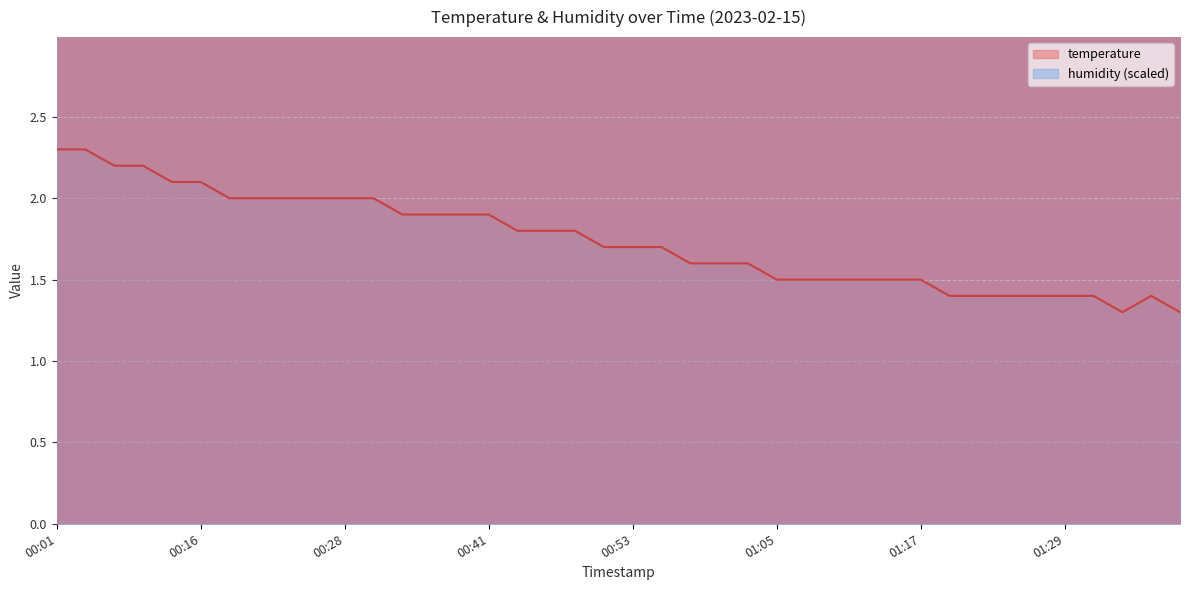

At which category does the data reach its first local valley?

01:34